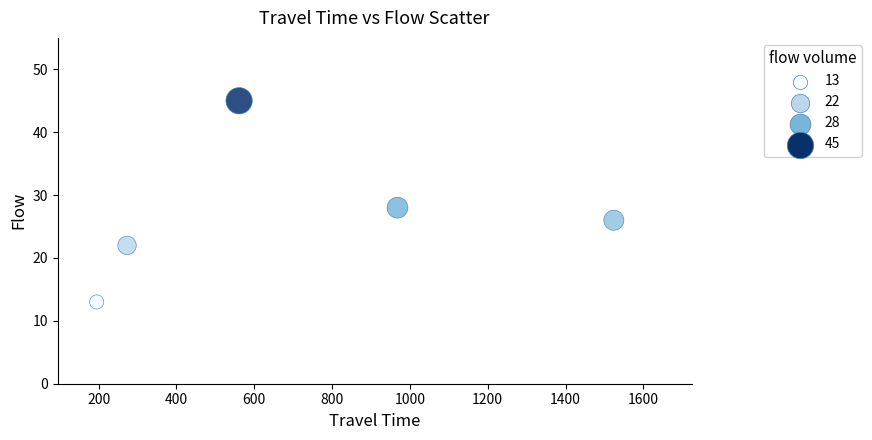

What Y value in the scatter plot is closest to 29?

28